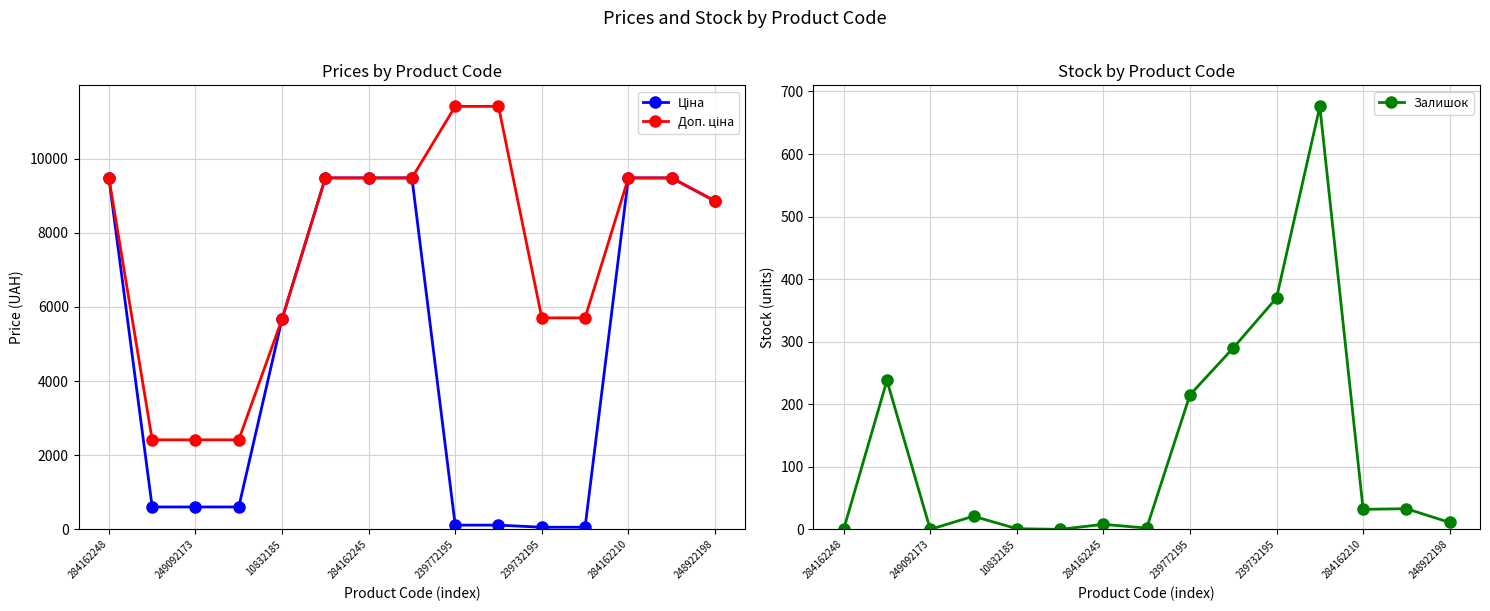

Is it true that Залишок equals 32 at 284162210?

True